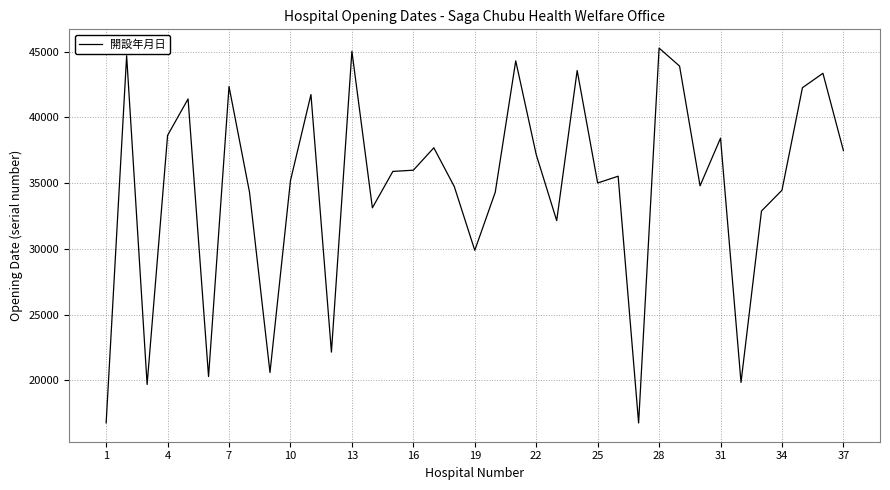

What is the smallest value displayed?

16761